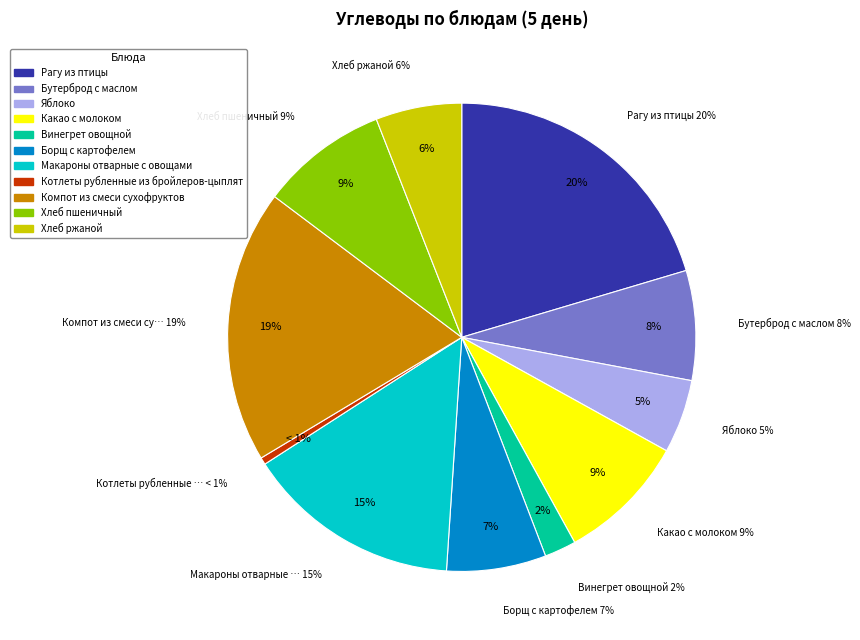

Rank the categories by value from lowest to highest.

Котлеты рубленные из бройлеров-цыплят, Винегрет овощной, Яблоко, Хлеб ржаной, Борщ с картофелем, Бутерброд с маслом, Хлеб пшеничный, Какао с молоком, Макароны отварные с овощами, Компот из смеси сухофруктов, Рагу из птицы